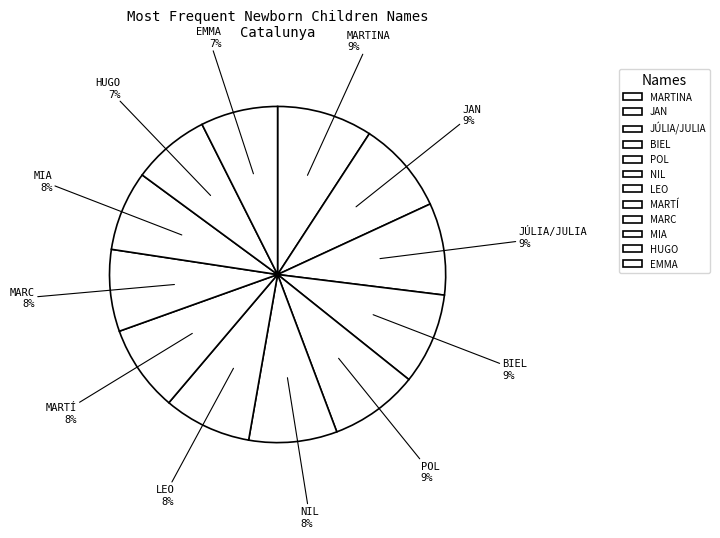

Is the sum of MARC and JÚLIA/JULIA greater than half?

No